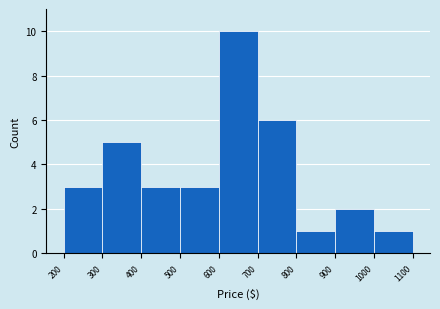

How tall is the bar that spans 500 to 600 on the x-axis? The values are not printed on the chart, so give them approximately, as read against the axis.

3